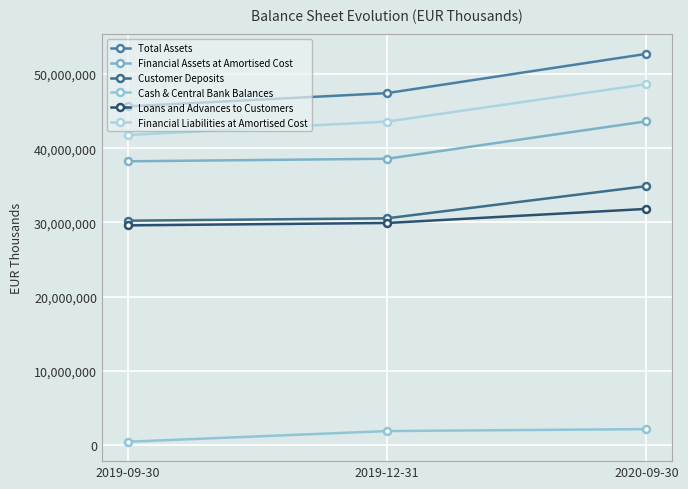

The Total Assets series shows 25242504 at 2019-09-30. True or false?

False